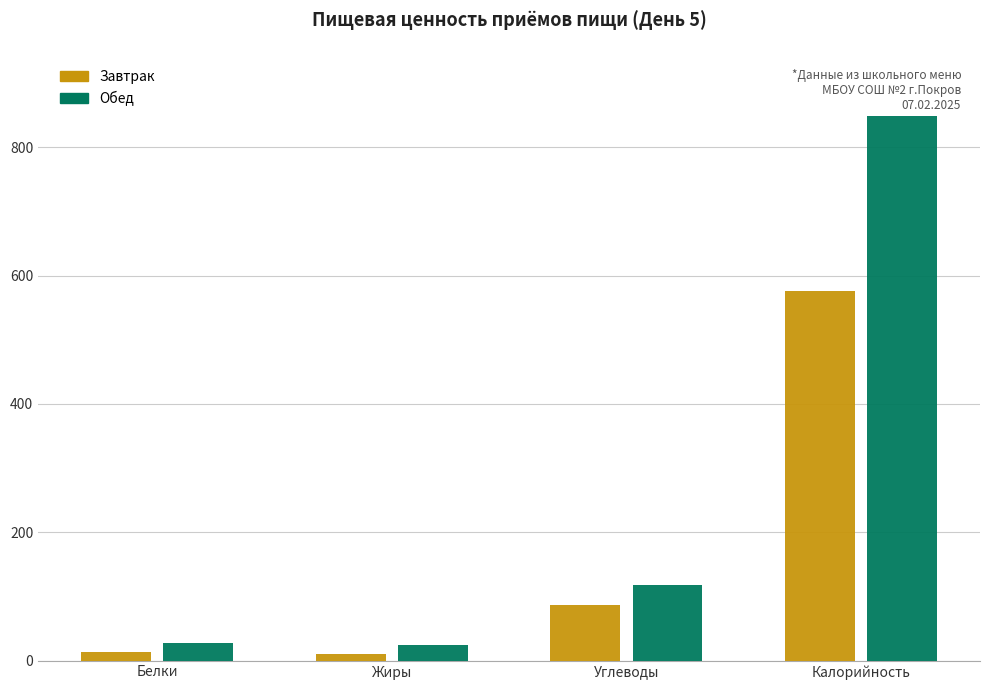

Between Жиры and Углеводы, which series saw the biggest shift?

Обед